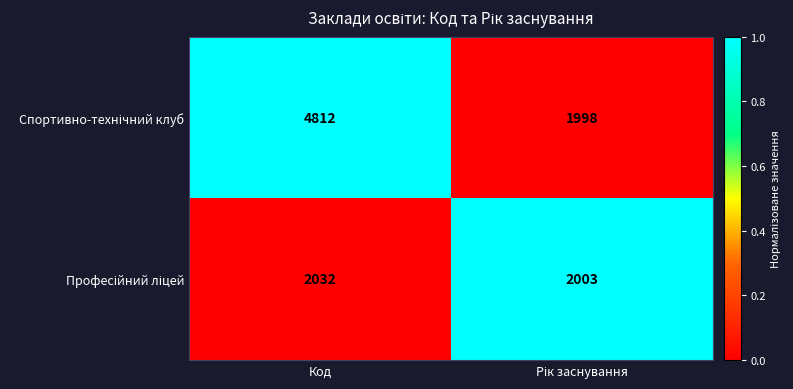

What is the spread (max minus min) of values at Код?

2780